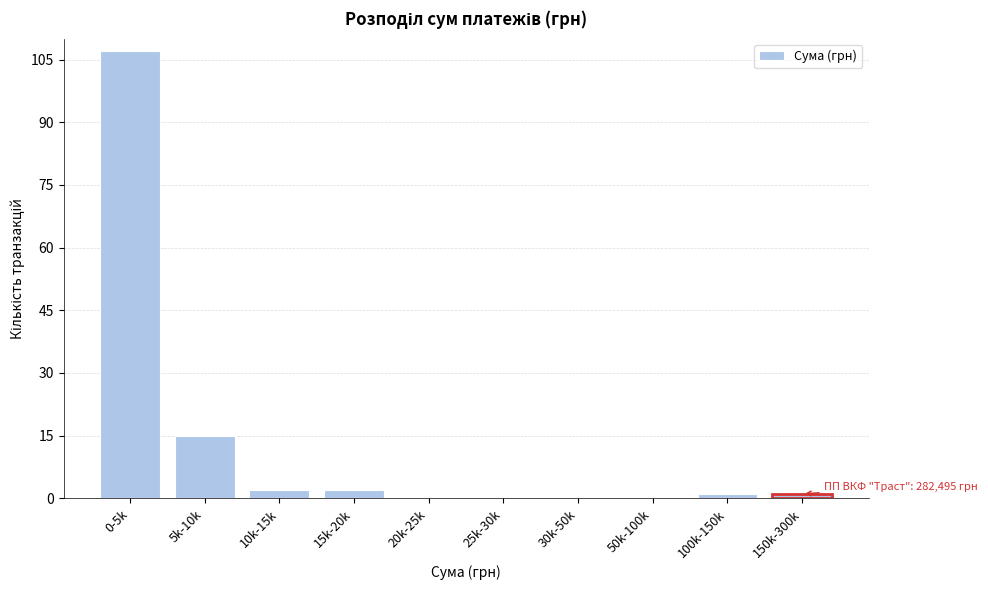

Reading right to left, extract all data points from this chart.

150k-300k=1	100k-150k=1	50k-100k=0	30k-50k=0	25k-30k=0	20k-25k=0	15k-20k=2	10k-15k=2	5k-10k=15	0-5k=107